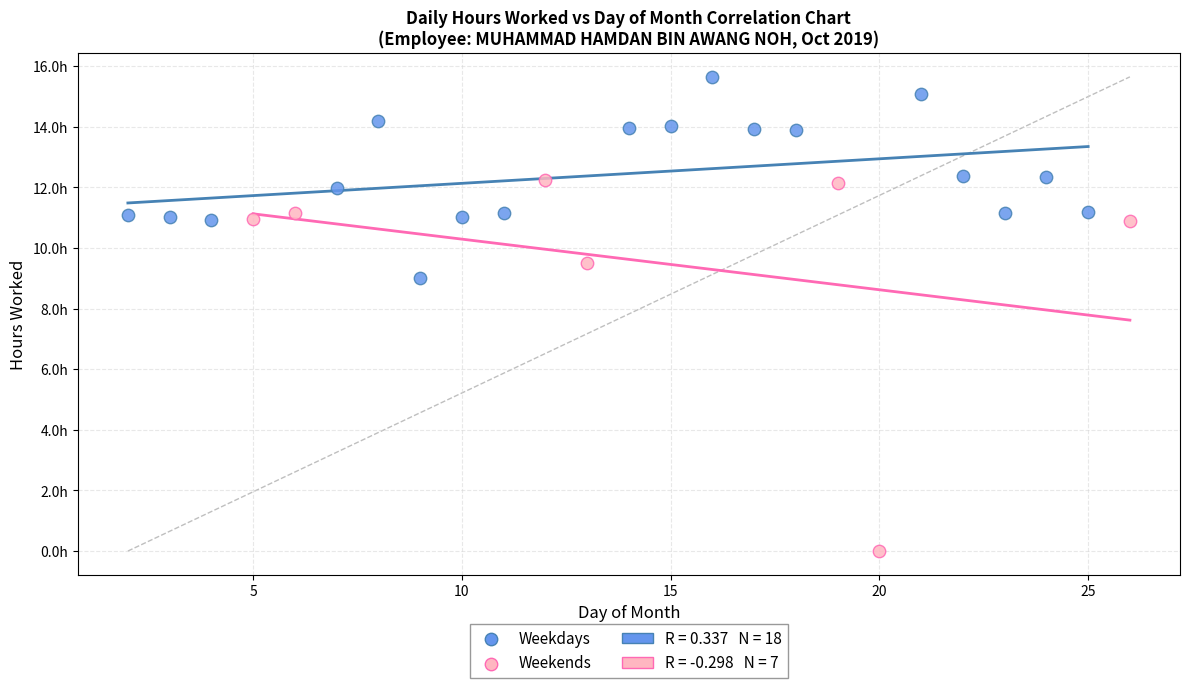

Which series has the largest Y range (max minus min)?

Weekends